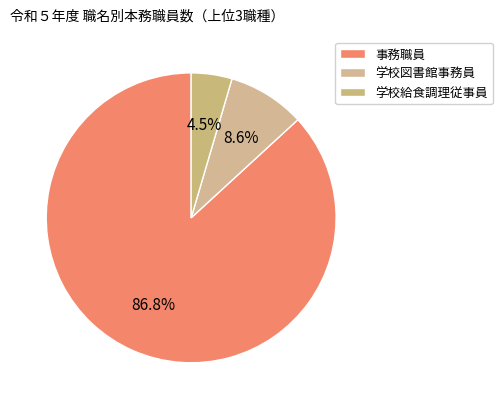

What is the change in value from 事務職員 to 学校図書館事務員?

-499